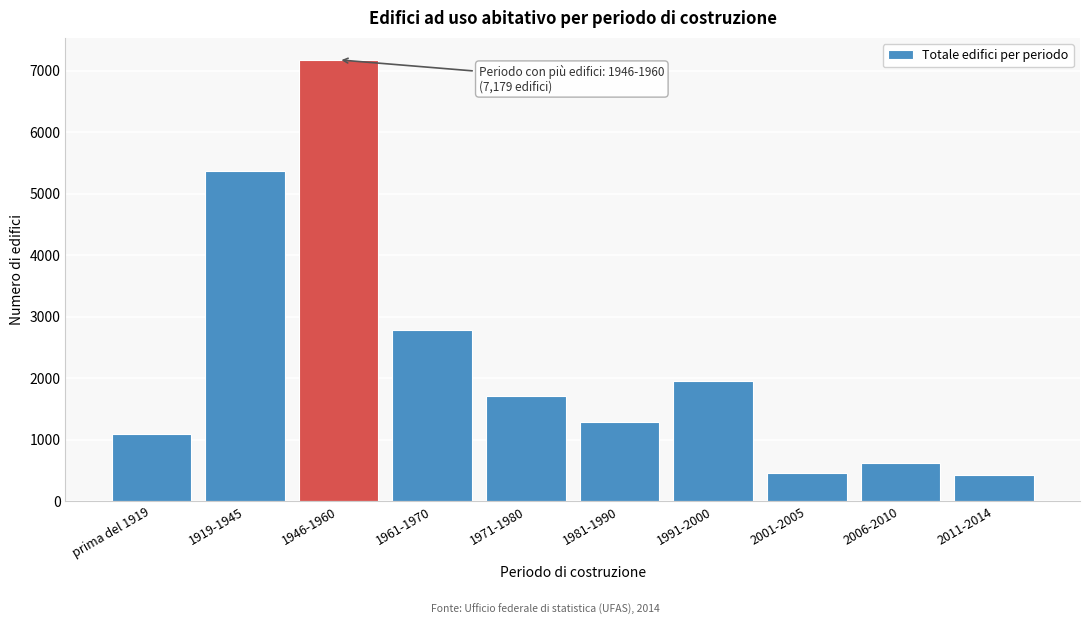

Reading left to right, what are all the values shown in this chart?

1088	5369	7179	2783	1719	1281	1955	454	629	419